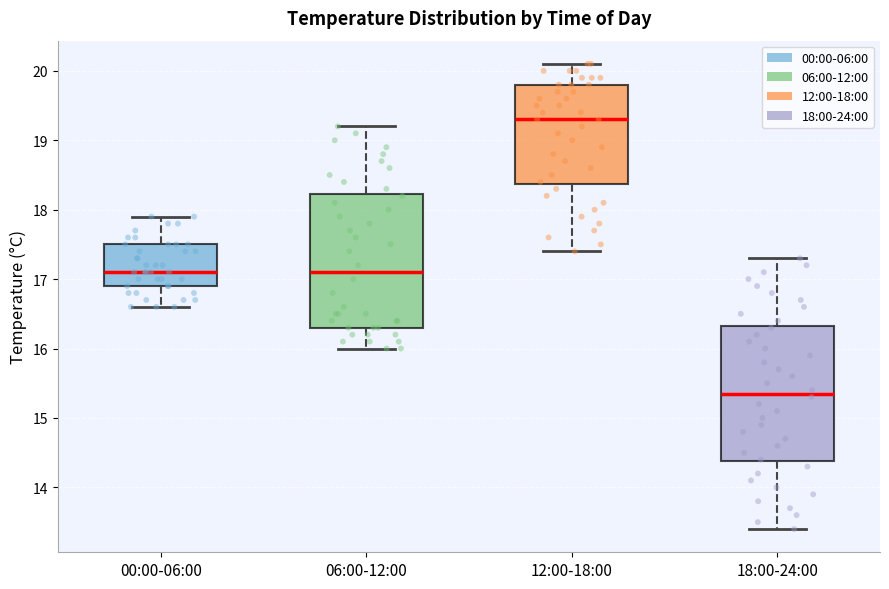

Where does the lower whisker of the box for 06:00-12:00 end on the y-axis? The values are not printed on the chart, so give them approximately, as read against the axis.

16.0